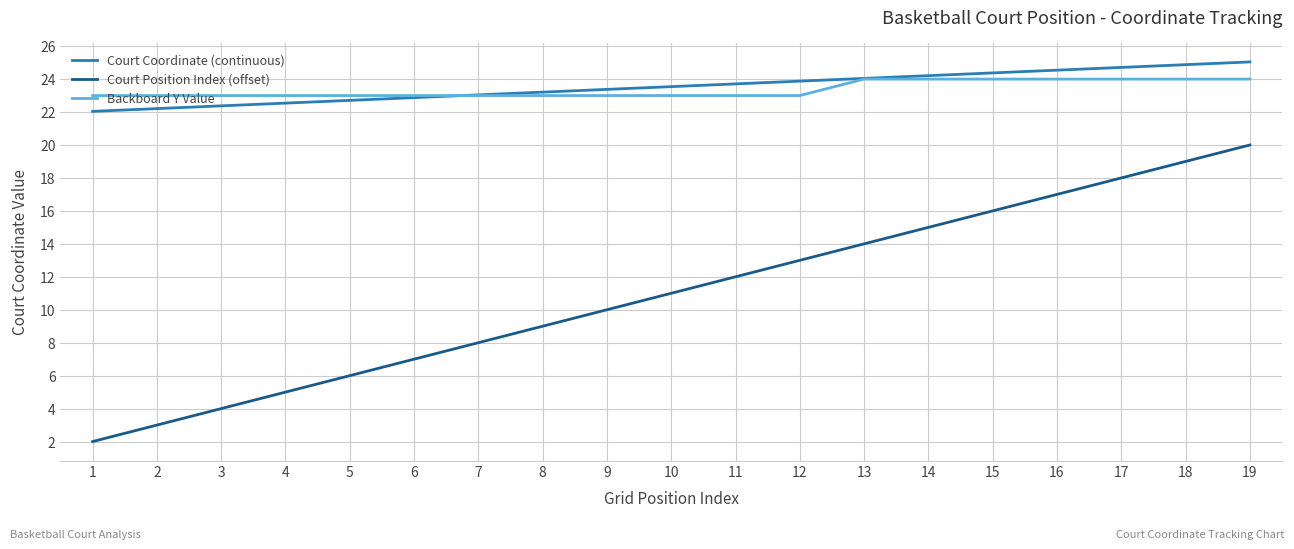

Between 14 and 18, which series saw the biggest shift?

Court Position Index (offset)